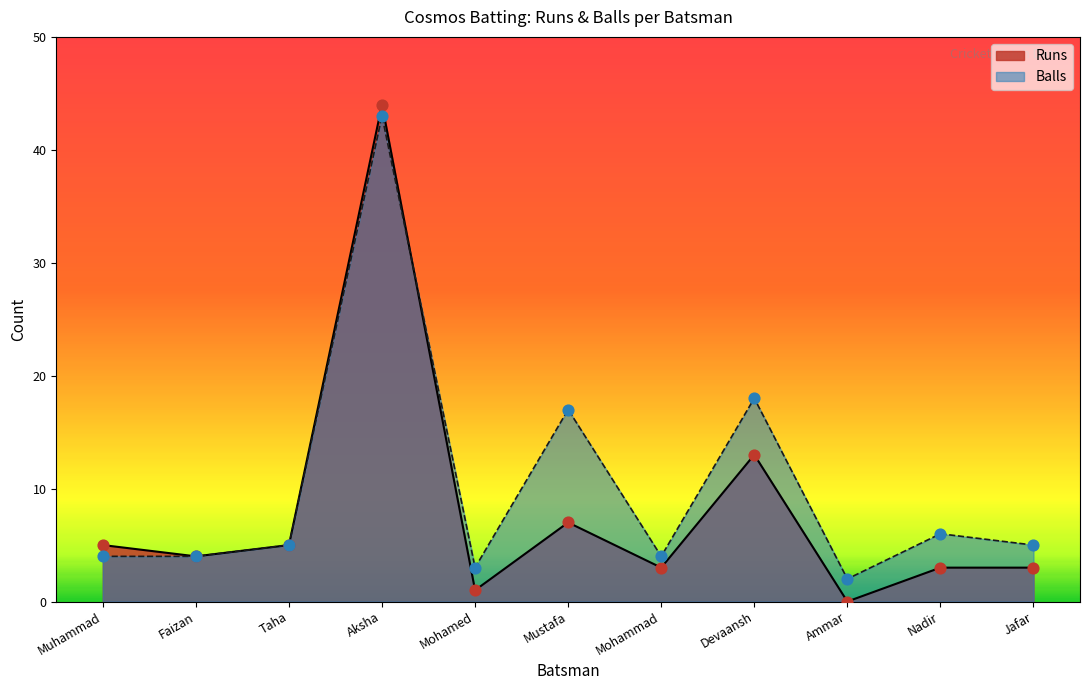

Which series contains the highest Y value?

Runs